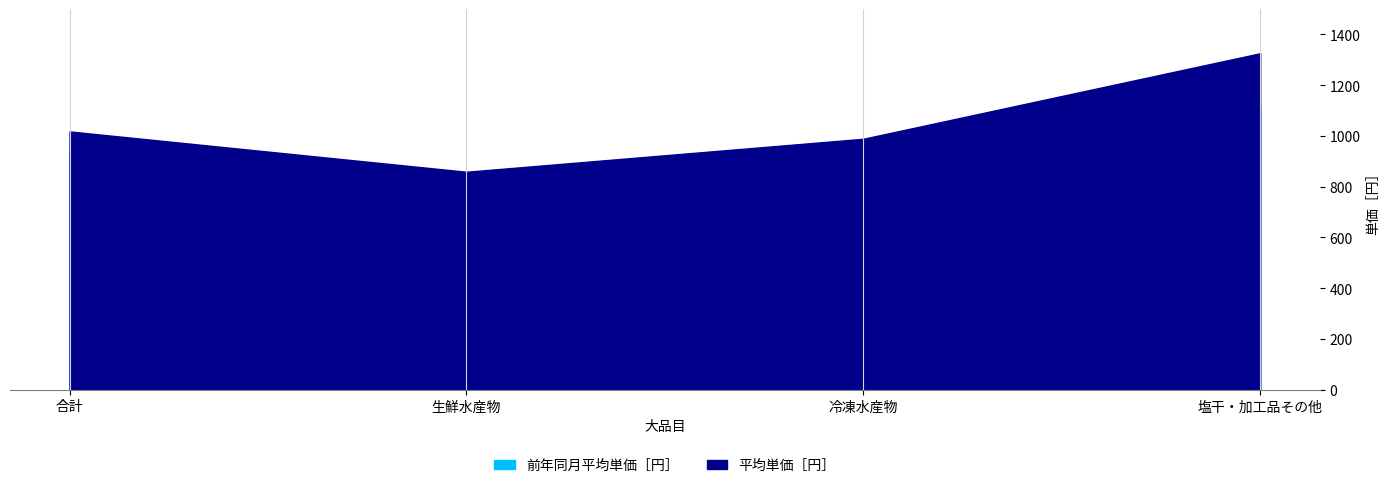

Which series has the largest total across all categories?

平均単価［円］